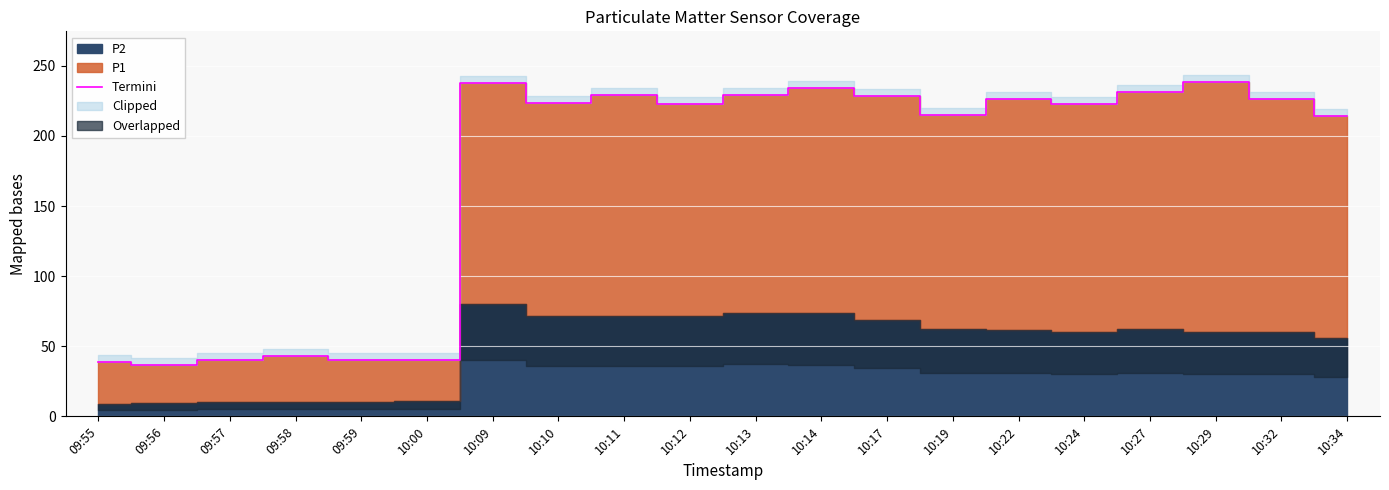

Reading left to right, extract all data points from this chart.

38.8	36.5	40.5	42.7	40.1	40.1	238.1	223.2	229.2	222.6	229.0	233.9	228.8	215.1	226.0	222.6	231.2	238.8	226.7	214.0